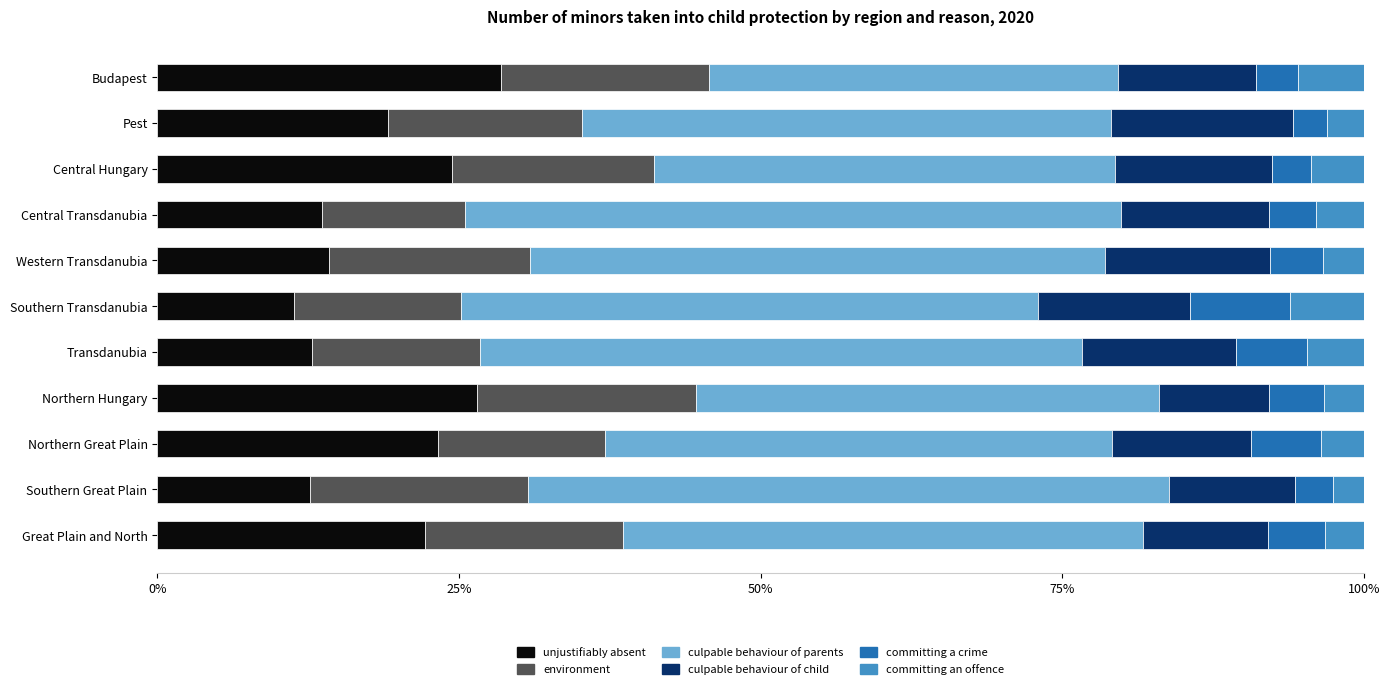

What is the sum of the unjustifiably absent values at Transdanubia and Northern Great Plain?

36.0